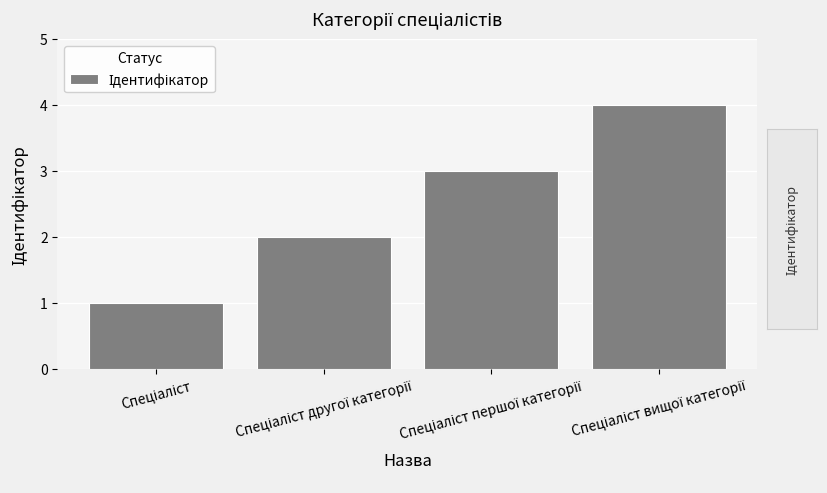

What is the greatest value displayed?

4